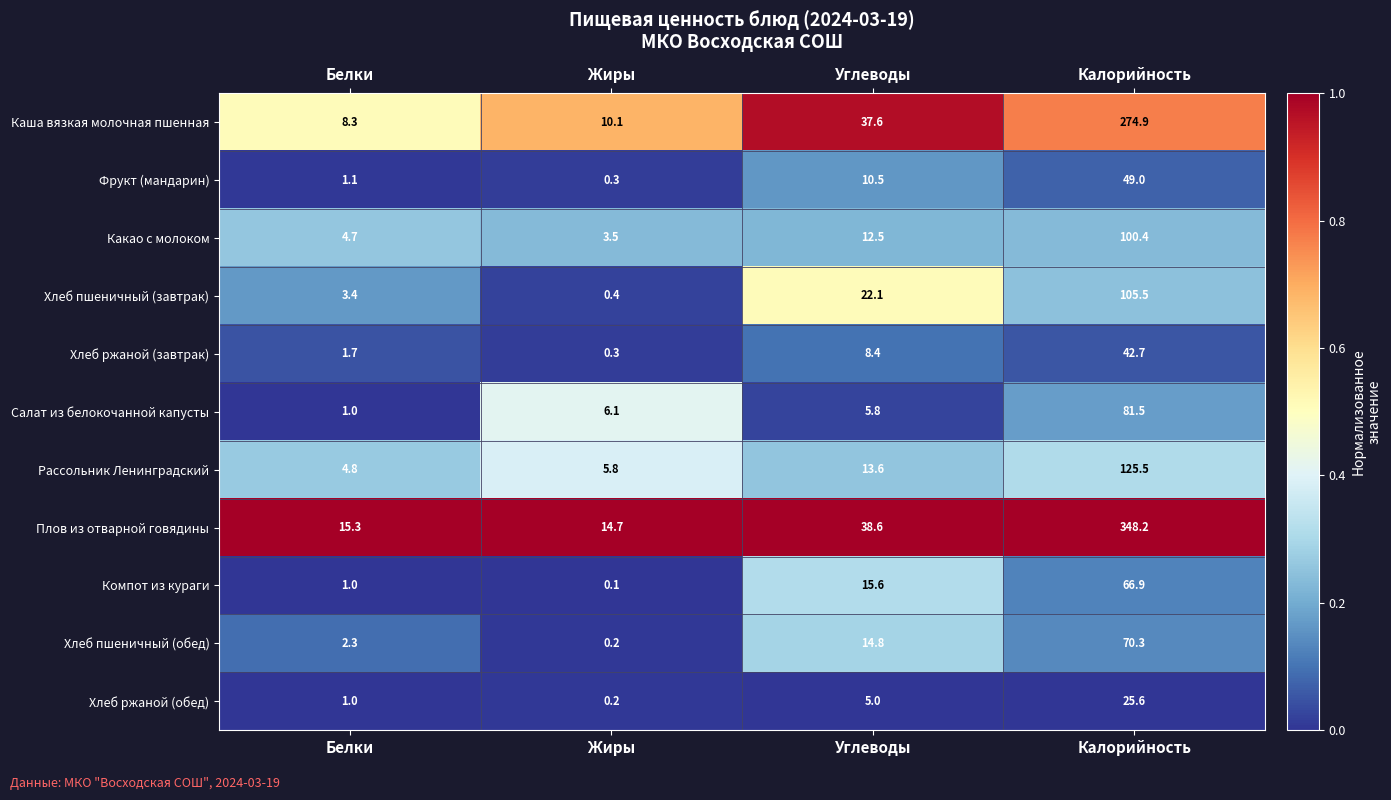

What is the difference between the second highest and second lowest values in the Хлеб ржаной (завтрак) series?

6.7